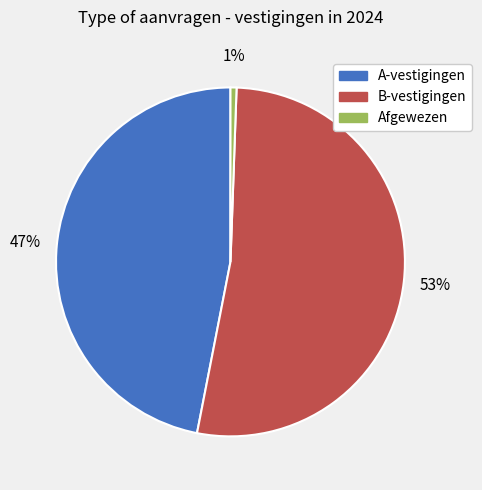

Combined, do B-vestigingen and A-vestigingen account for over 50%?

Yes